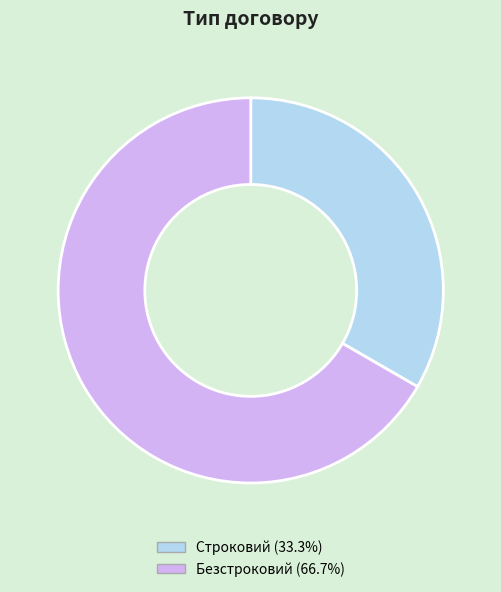

Is the sum of Строковий and Безстроковий greater than half?

Yes